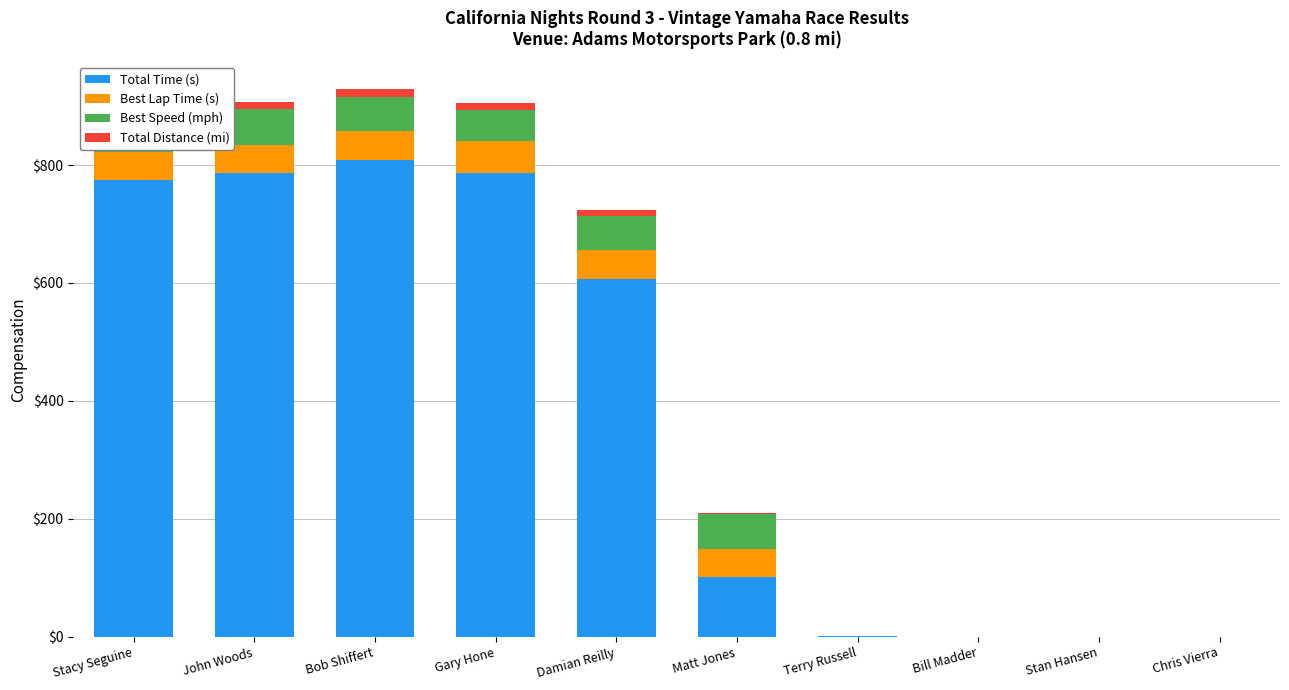

What is the greatest value displayed?

807.9